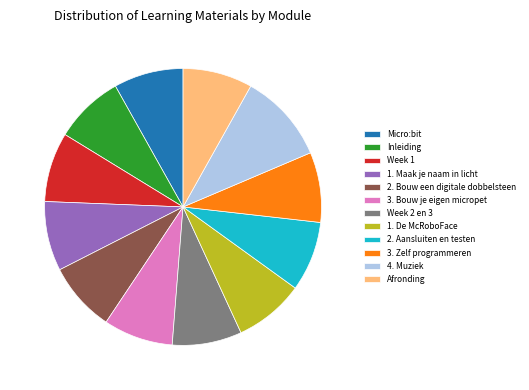

Which category has the biggest portion of the pie?

4. Muziek